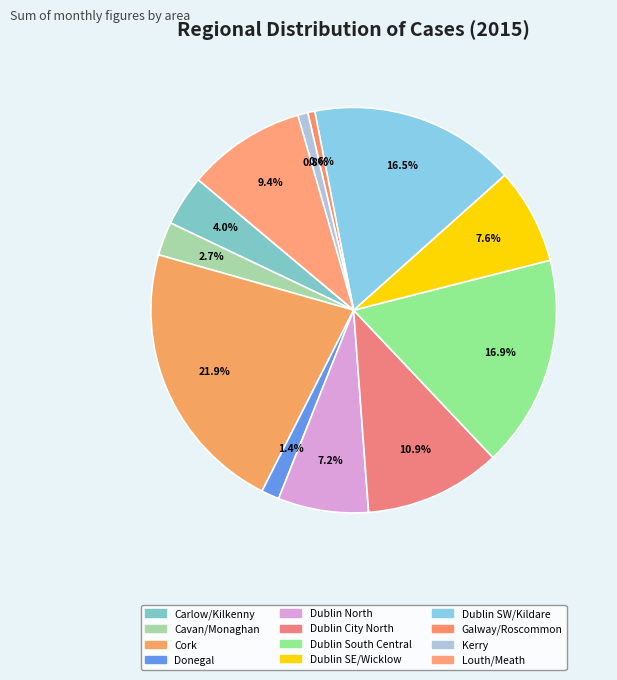

How many slices are in this pie chart?

12